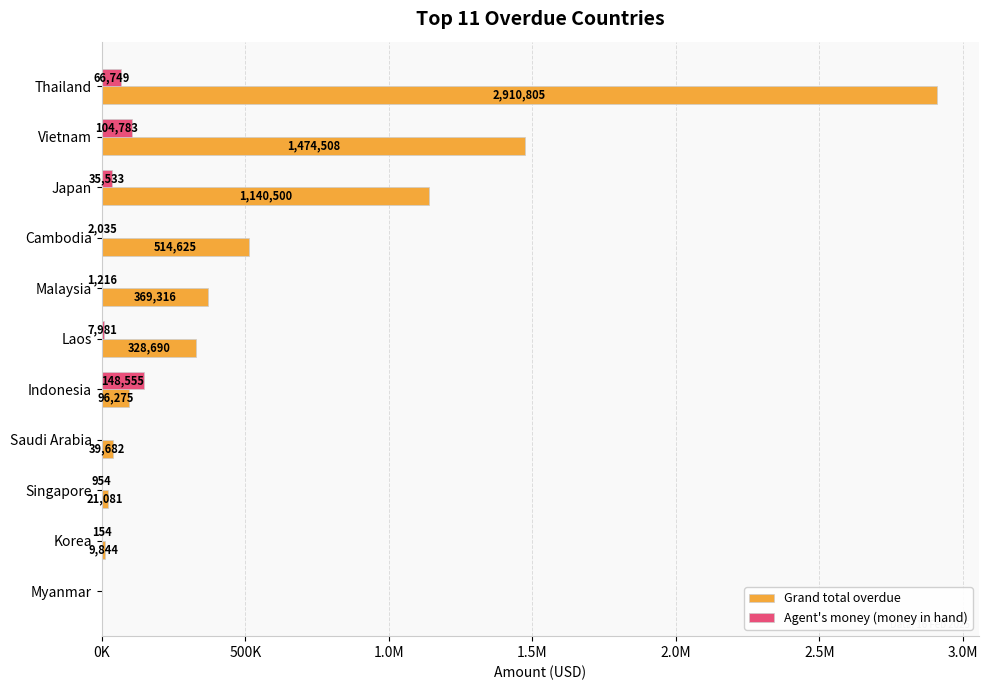

What is the sum of all Grand total overdue values?

6905327.0